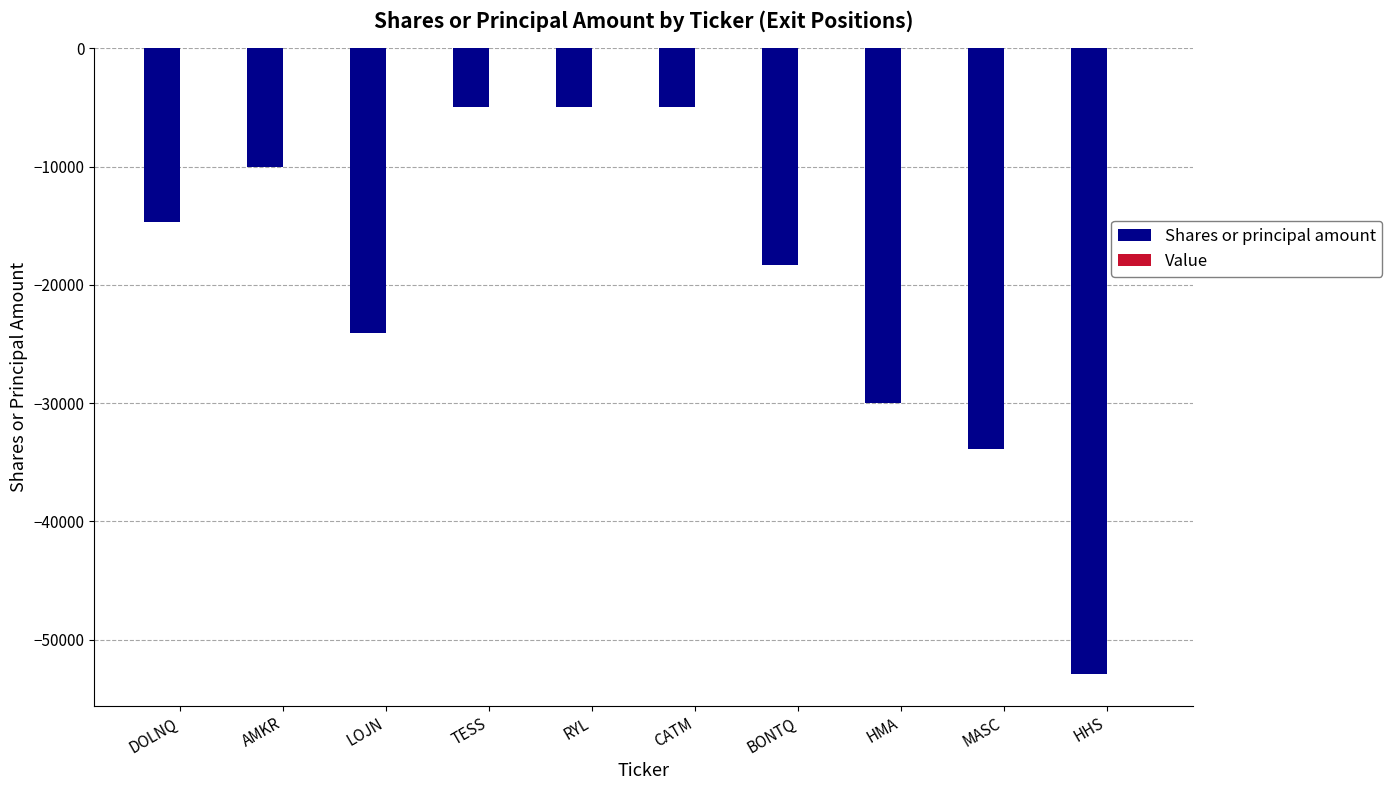

Where is the data nearest to the value -28966?

HMA